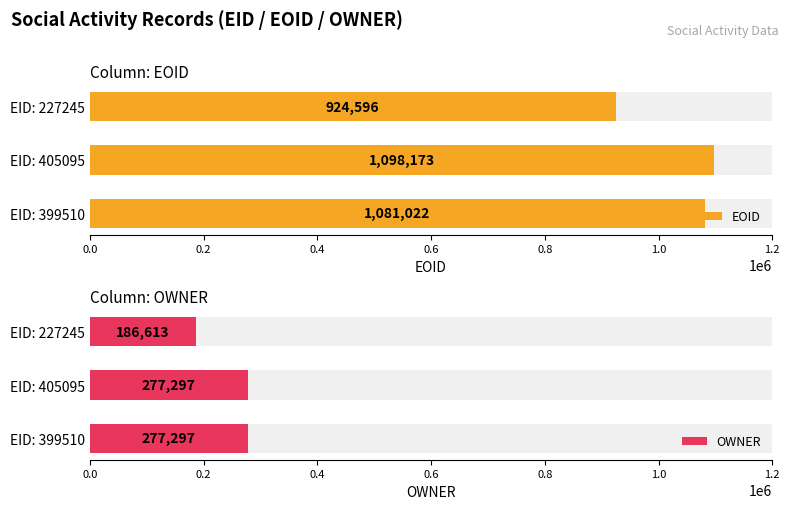

At EID: 399510, list the series in order from smallest to largest.

OWNER, EOID